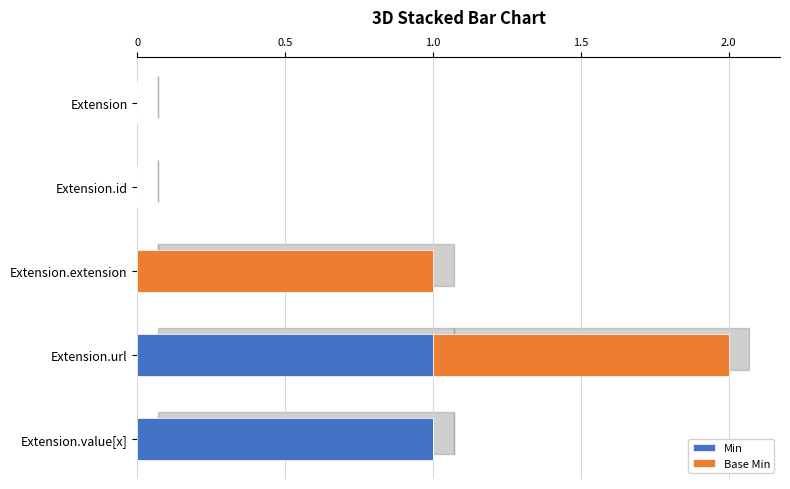

What is the maximum value for Min?

1